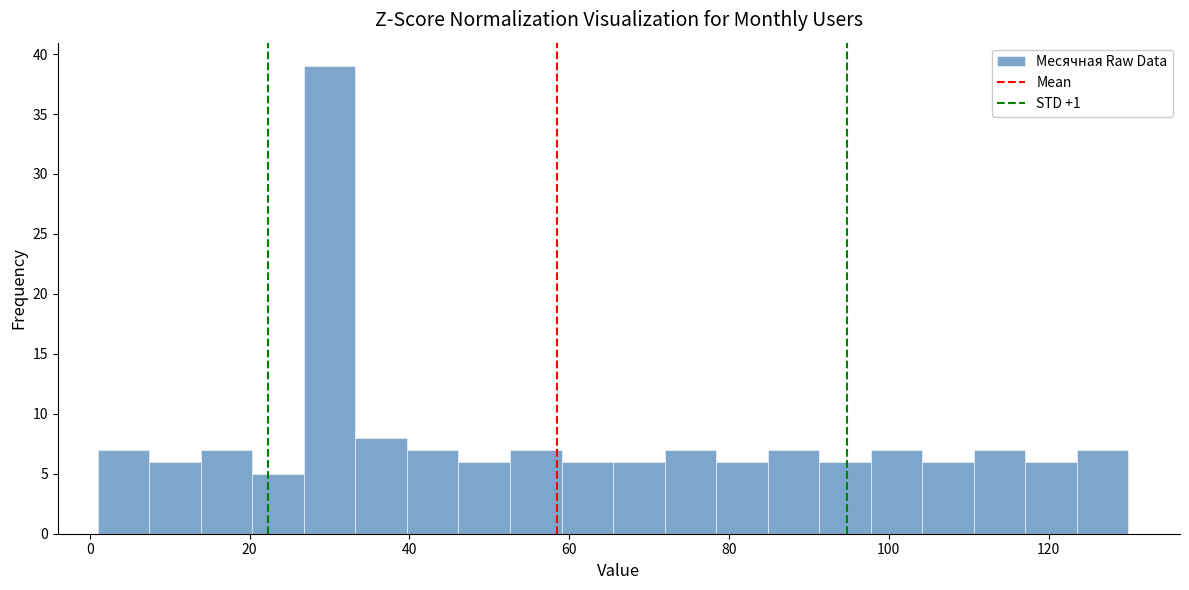

Around what value on the x-axis is the tallest bar? Give the approximate position of its centre, as read against the axis.

30